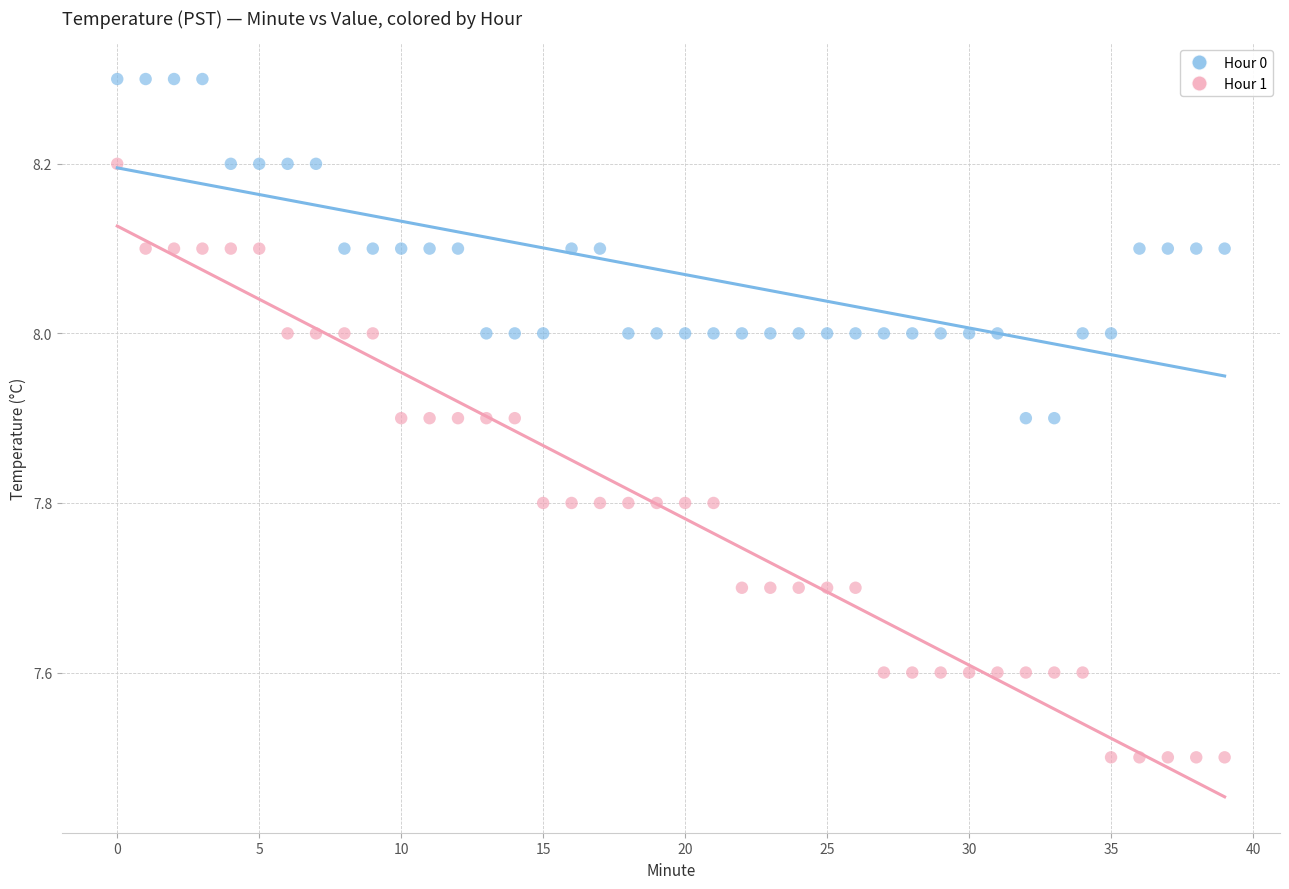

What are all the series names shown in the legend?

Hour 0, Hour 1